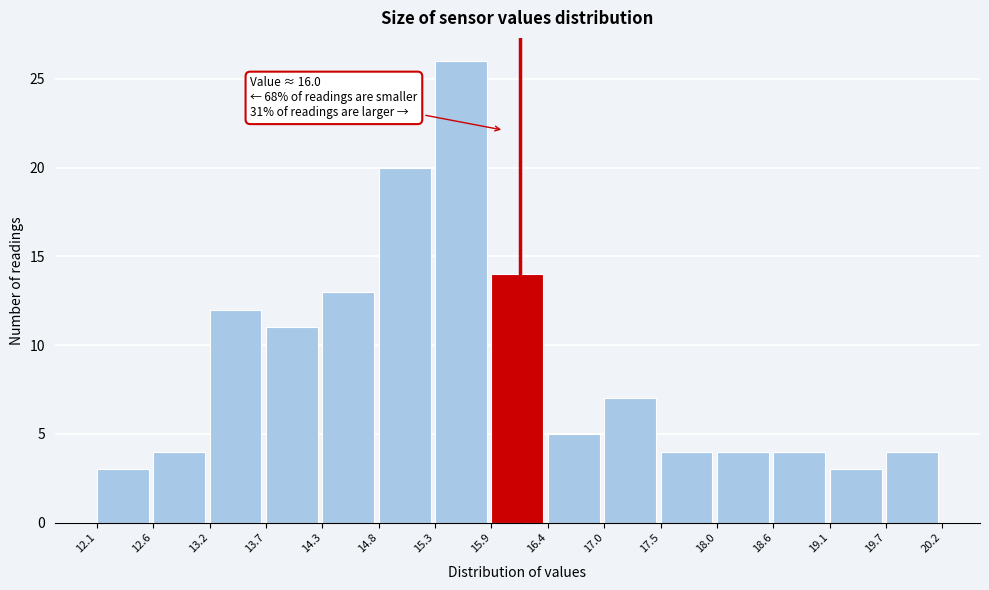

Which range on the x-axis has the tallest bar?

15.3 to 15.9